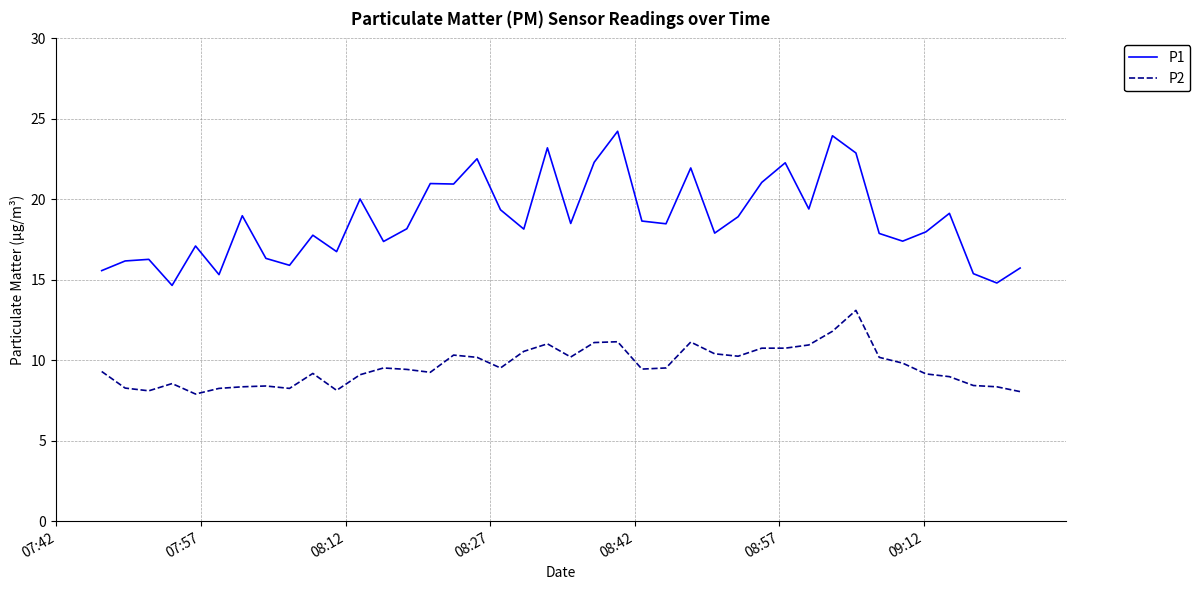

What is the average value of the P2 series?

9.6